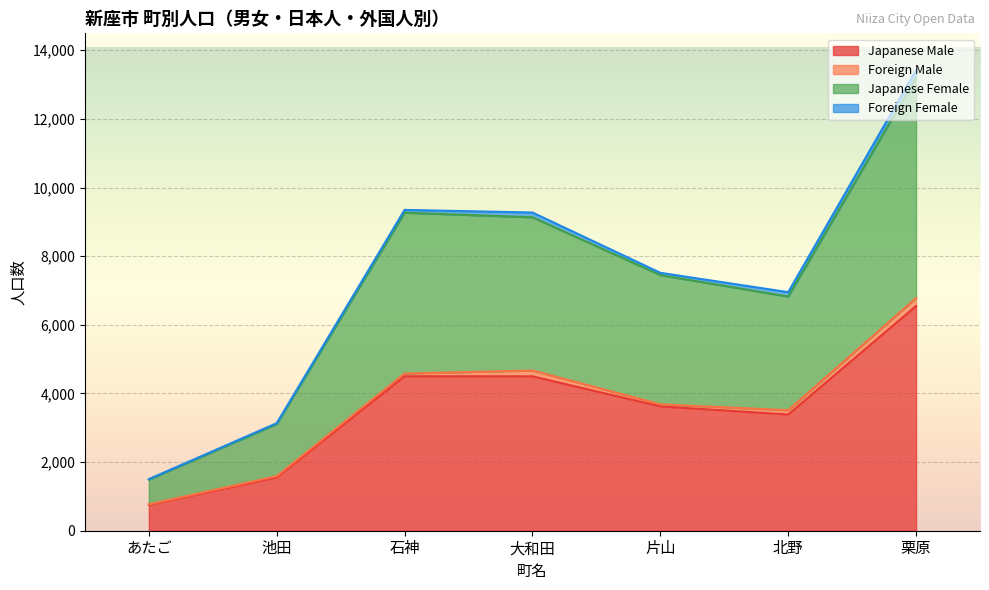

What is the greatest value displayed?

13200